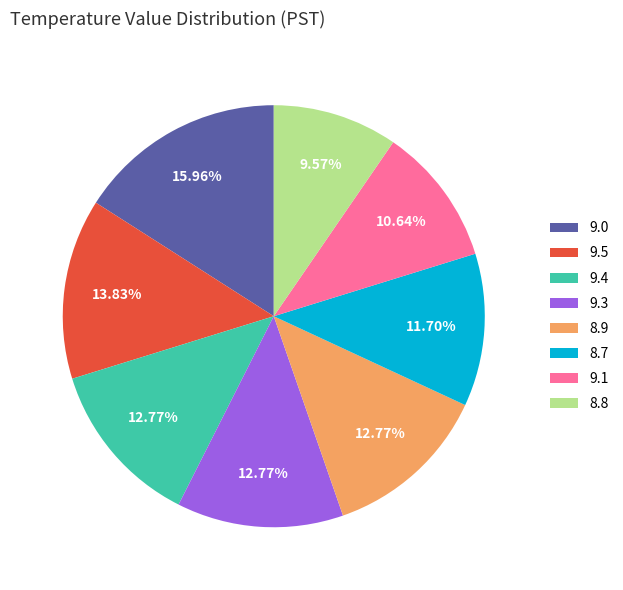

To the nearest percent, what is the difference between the largest and smallest slice percentages?

6%